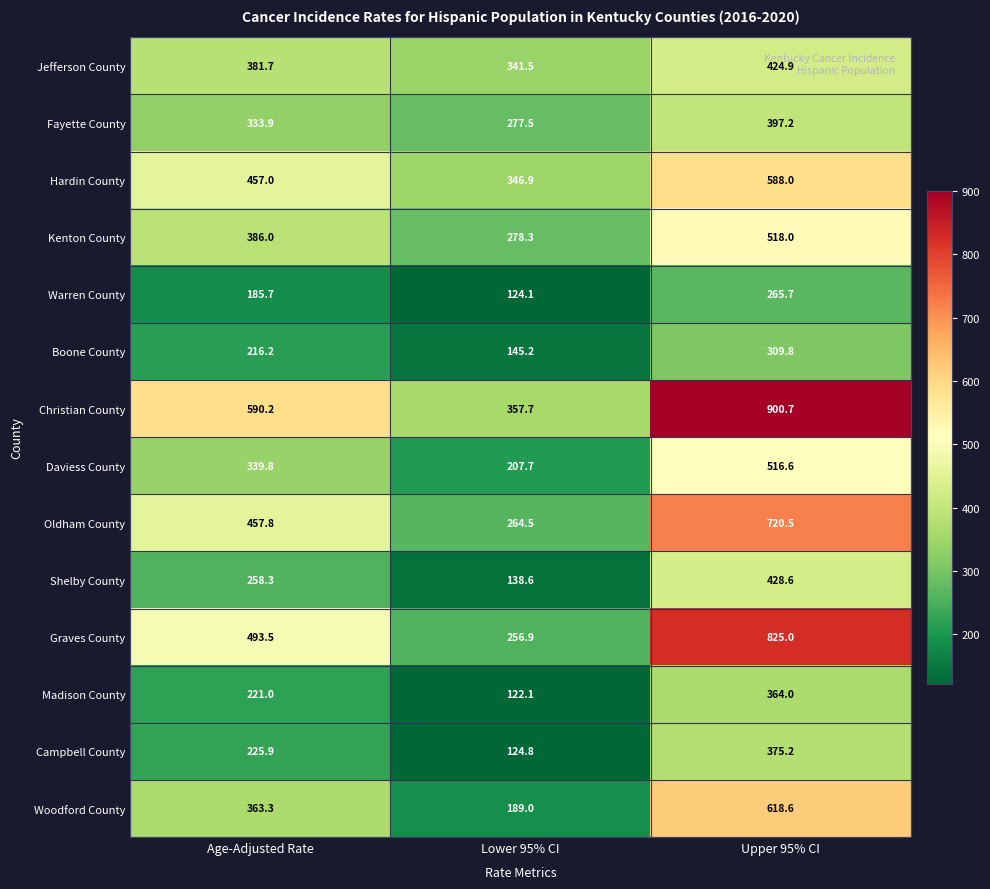

Is the value of Boone County at Age-Adjusted Rate greater than the value of Woodford County at Age-Adjusted Rate?

No